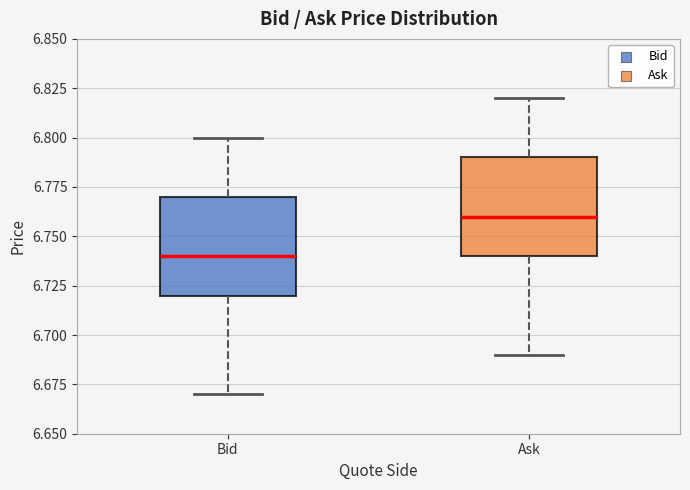

Reading left to right, read every box against the y-axis: the position of its median line, the range the box covers, and the ends of its whiskers. The values are not printed on the chart, so give them approximately, as read against the axis.

Bid: median 6.74, box 6.72 to 6.77, whiskers 6.67 to 6.80
Ask: median 6.76, box 6.74 to 6.79, whiskers 6.69 to 6.82